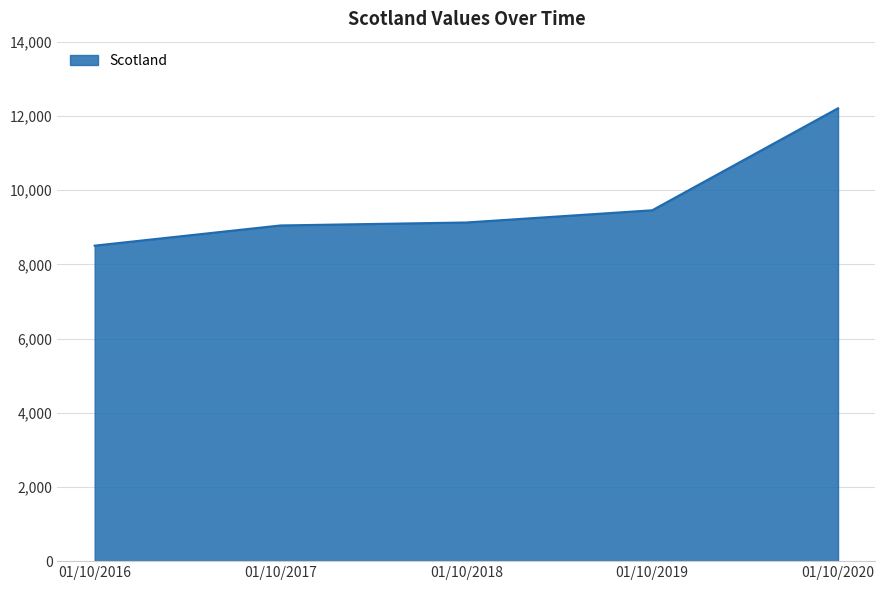

Reading left to right, list all the values displayed in this chart.

8503	9047	9127	9456	12205